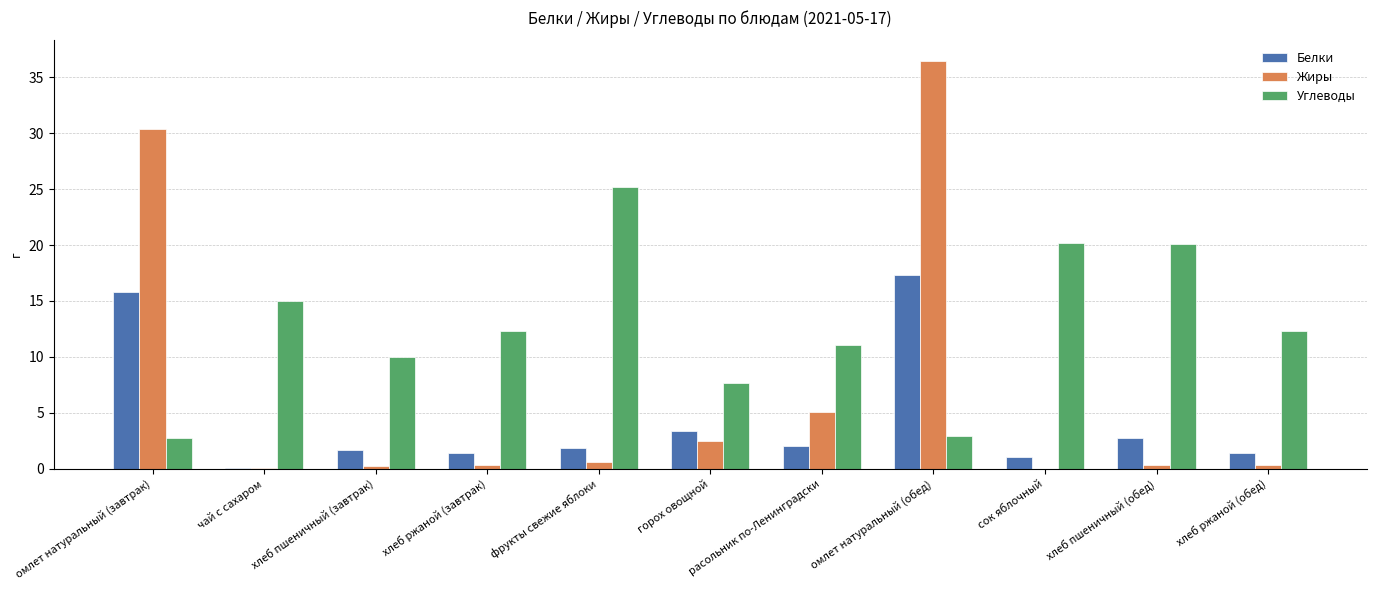

Is it true that Углеводы equals 20.2 at сок яблочный?

True